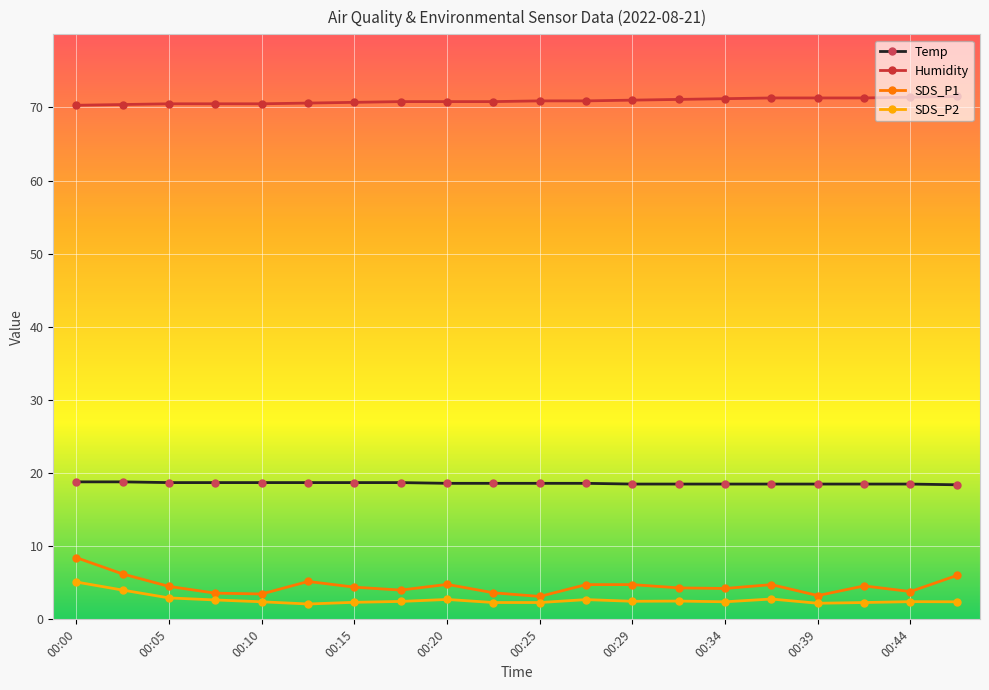

Which series has the largest range (max minus min)?

SDS_P1